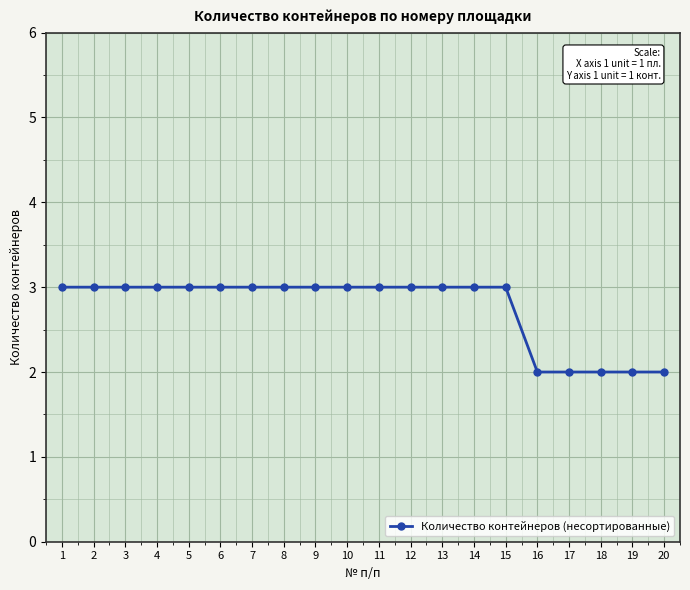

What is the value of the 14th point from the left?

3